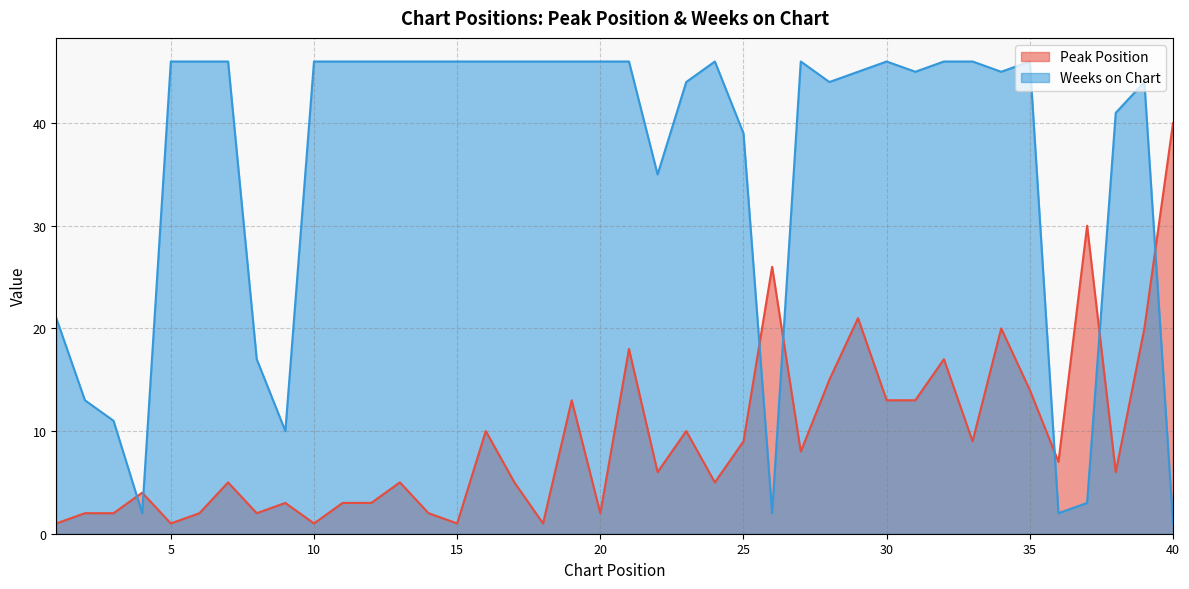

True or false: Peak Position and Weeks on Chart cross at least once.

True